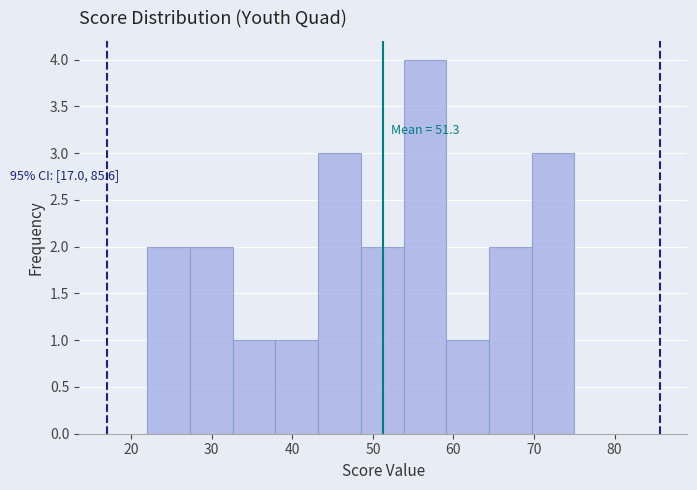

Which range on the x-axis has the tallest bar?

53.8 to 59.1